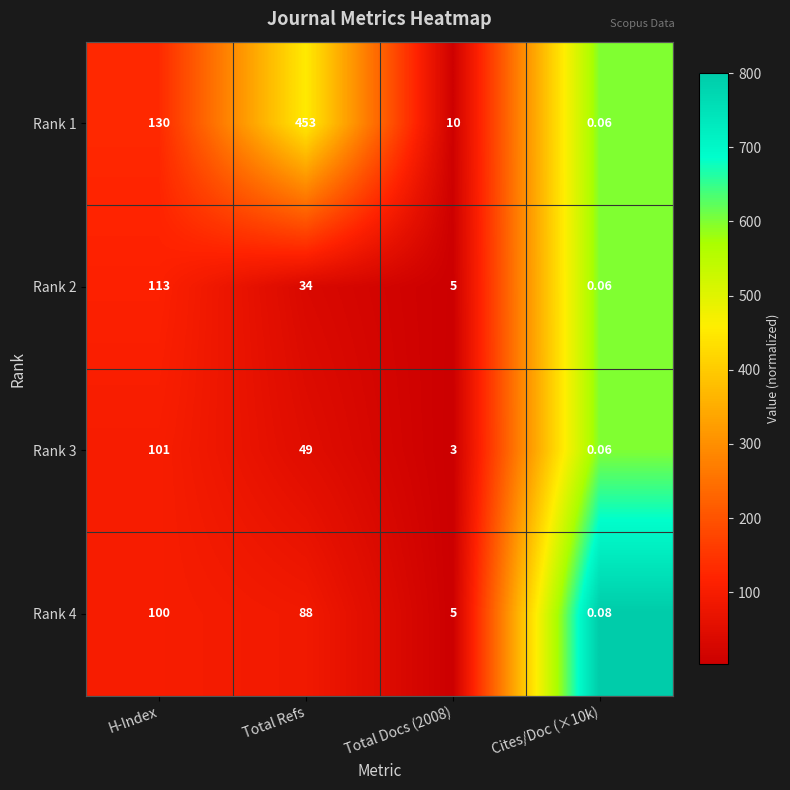

At which label is Rank 3 closest to 50?

Total Refs